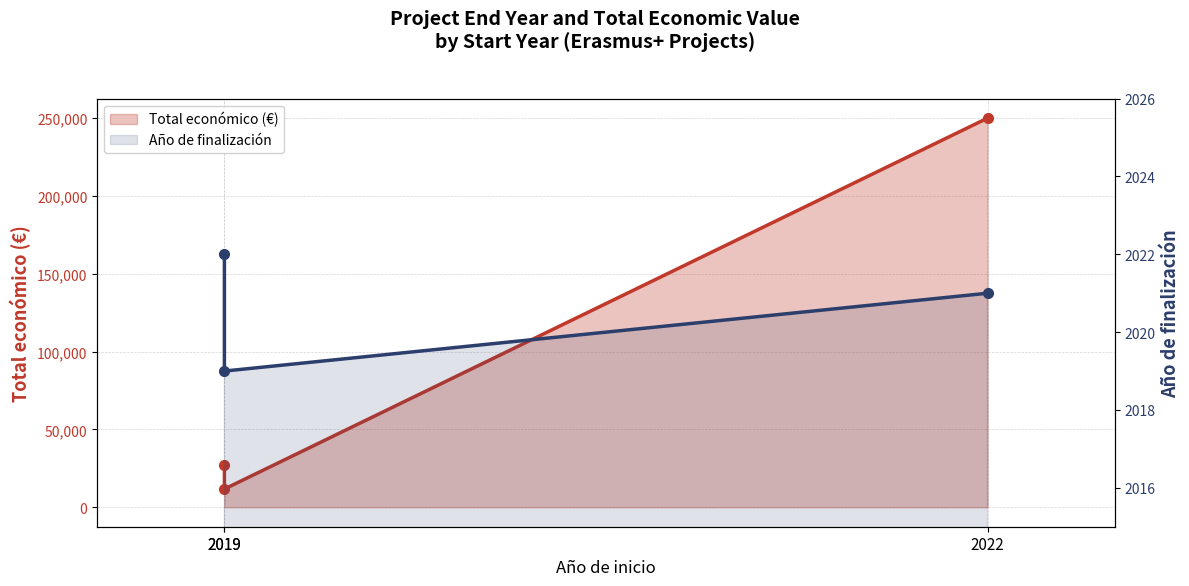

What is the average value of the Total económico (€) series?

96210